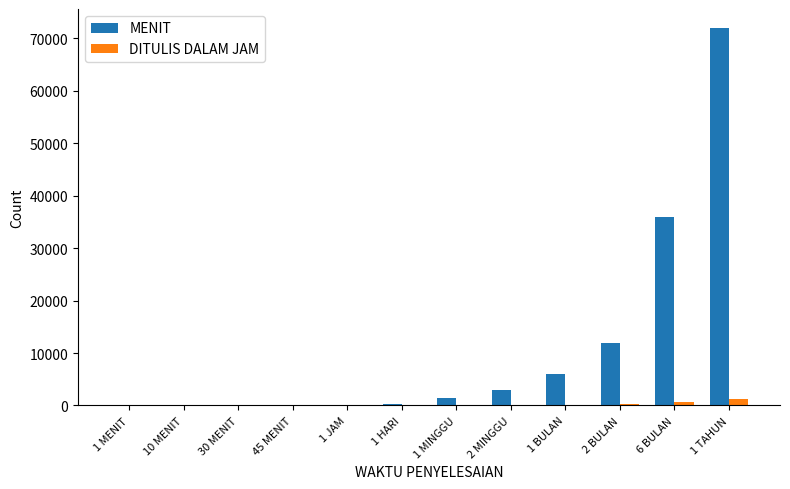

Which series has the largest total across all categories?

MENIT